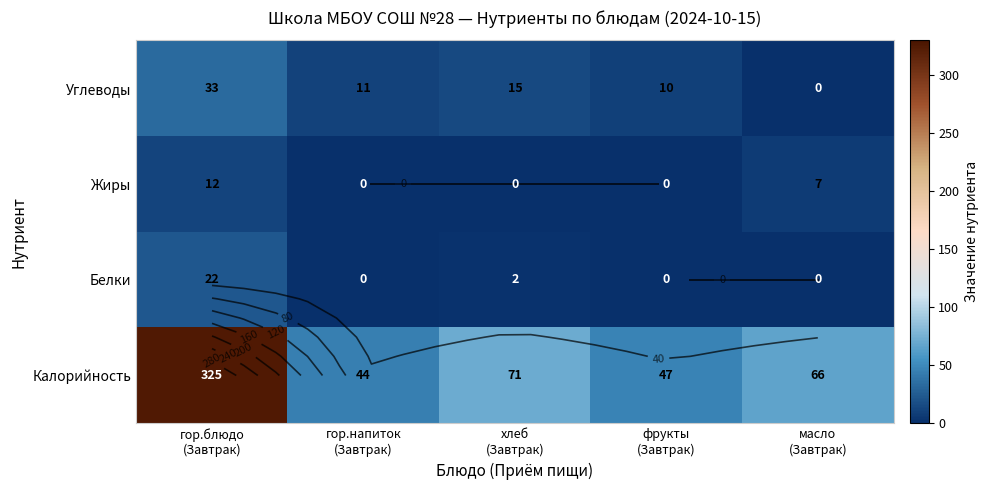

True or false: Жиры has a value of -5 at хлеб (Завтрак).

False